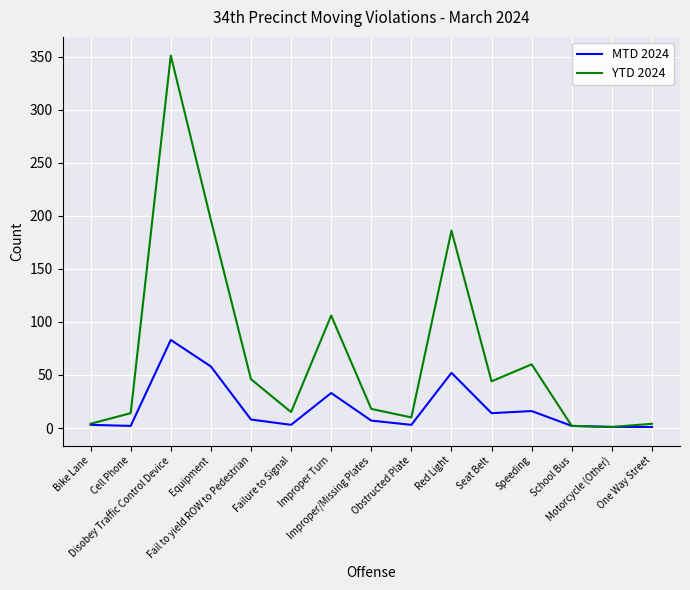

Which series has the widest spread of values?

YTD 2024